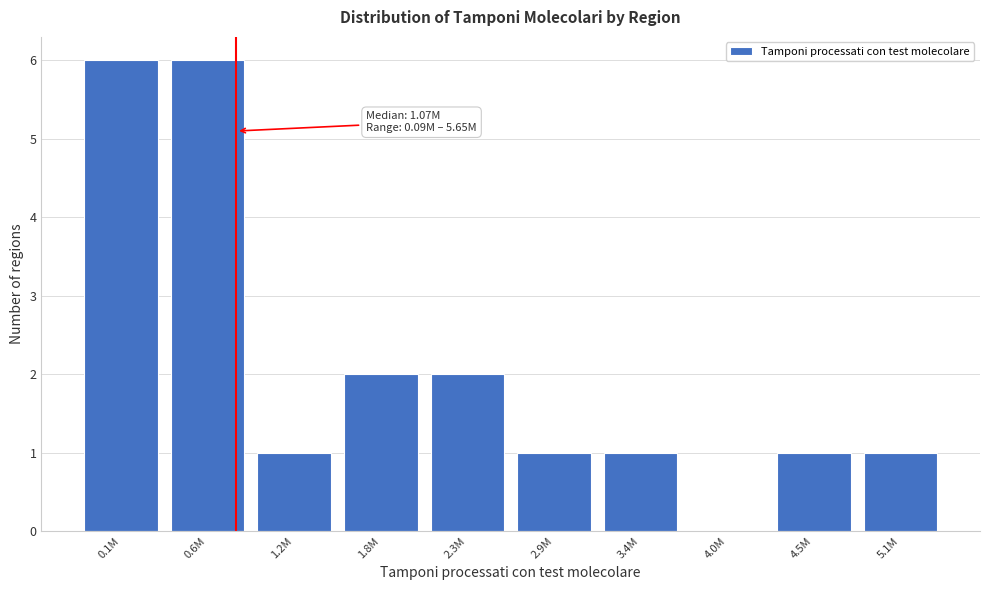

Reading left to right, what are all the values shown in this chart?

0.1M=6	0.6M=6	1.2M=1	1.8M=2	2.3M=2	2.9M=1	3.4M=1	4.0M=0	4.5M=1	5.1M=1